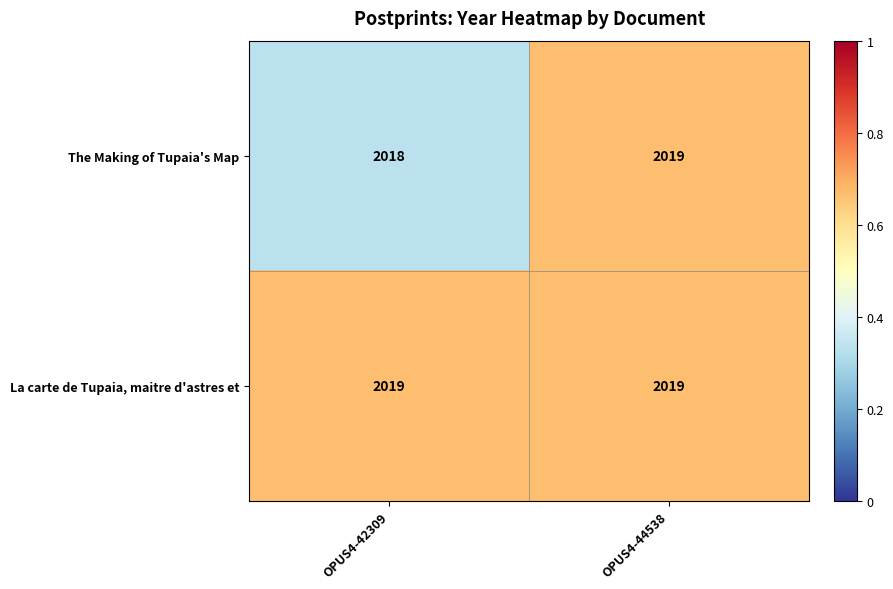

True or false: The Making of Tupaia's Map has a value of 757 at OPUS4-44538.

False